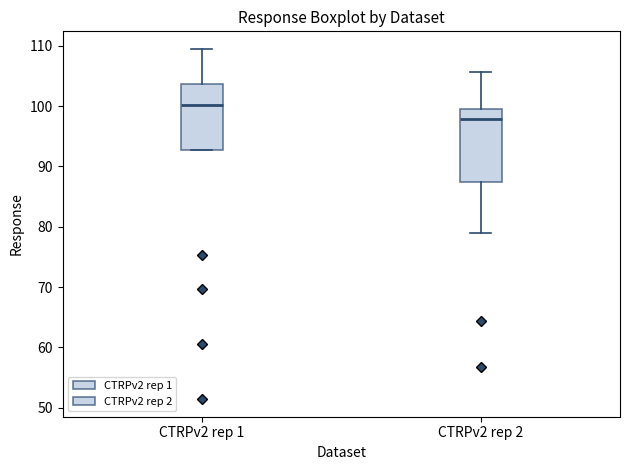

Where is the lower edge of the box for CTRPv2 rep 2 on the y-axis? The values are not printed on the chart, so give them approximately, as read against the axis.

87